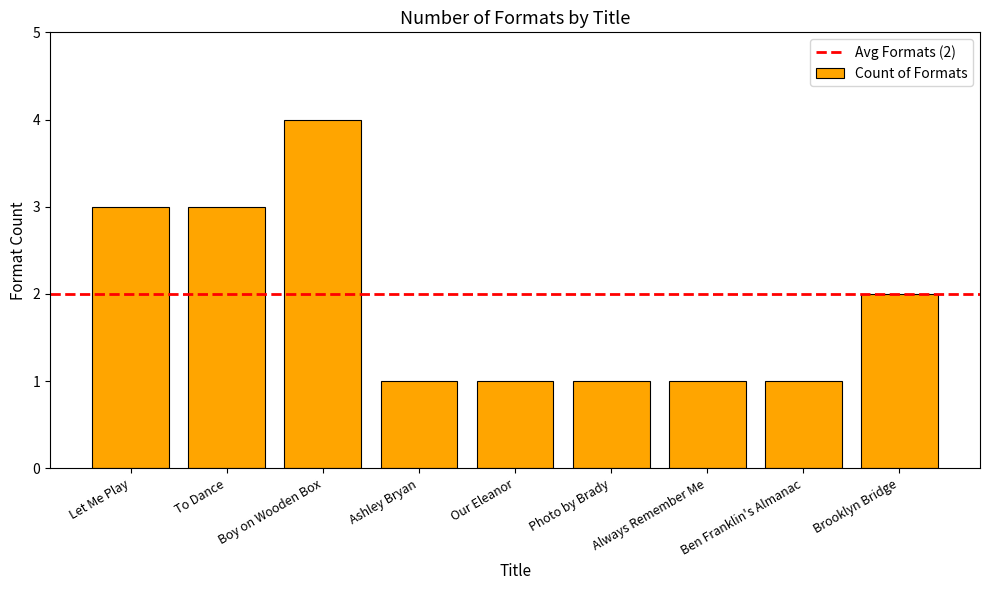

Count the number of data series in this chart.

1